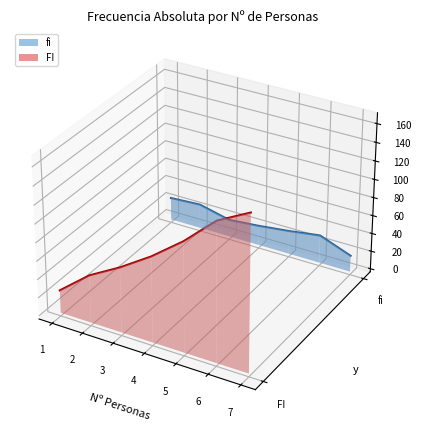

Which has a higher value, 6 or 1?

1